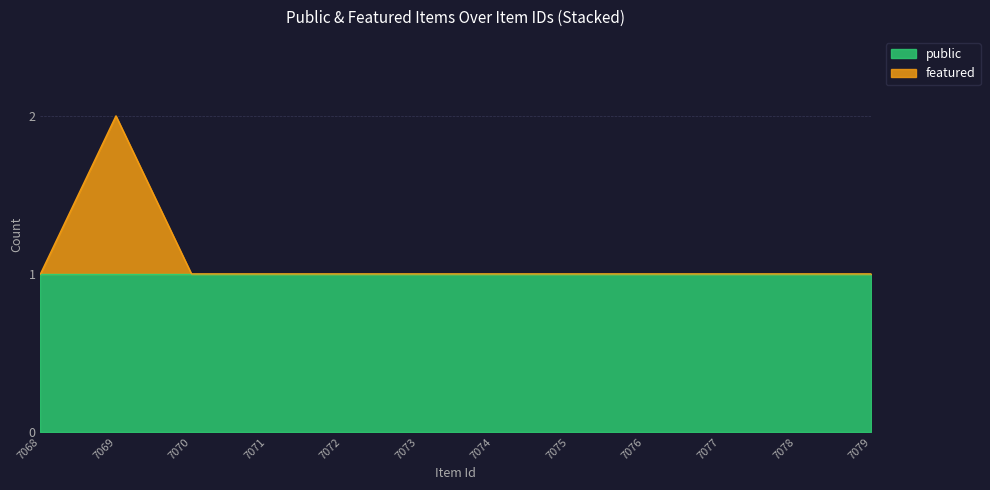

What is the minimum value shown in the chart?

1